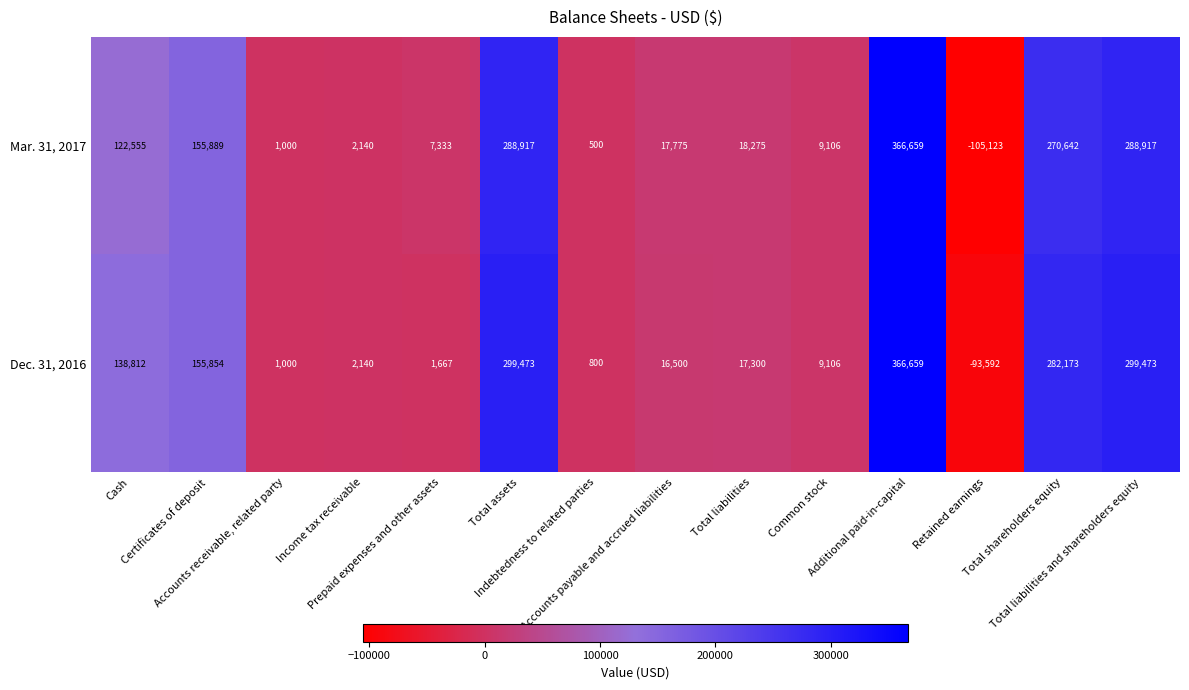

Which series has the widest spread of values?

Mar. 31, 2017